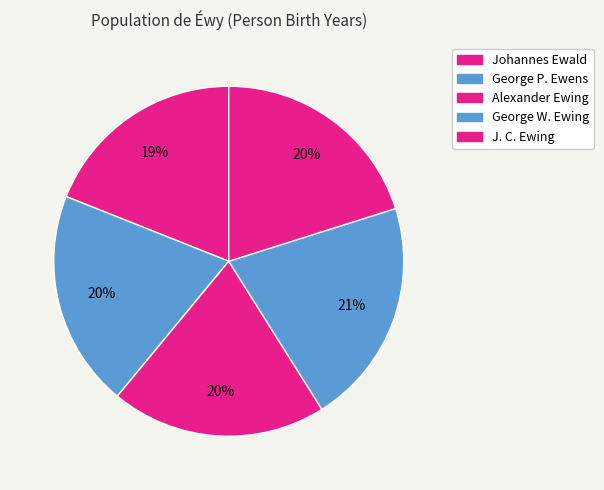

Is there any slice that represents more than half of the pie?

No